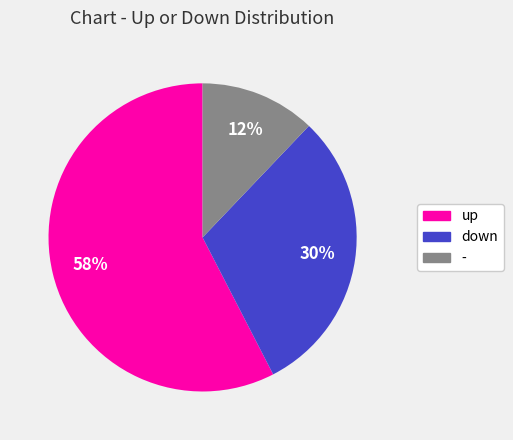

To the nearest percent, what percentage of the pie is -?

12%